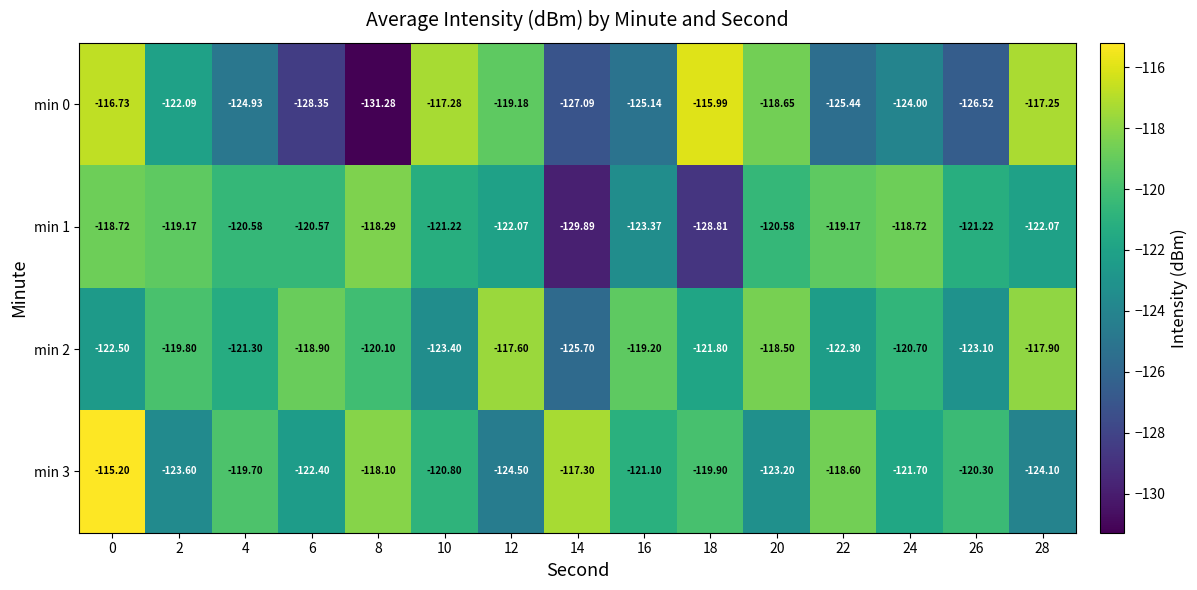

Is the value of min 0 at 12 greater than the value of min 3 at 24?

Yes